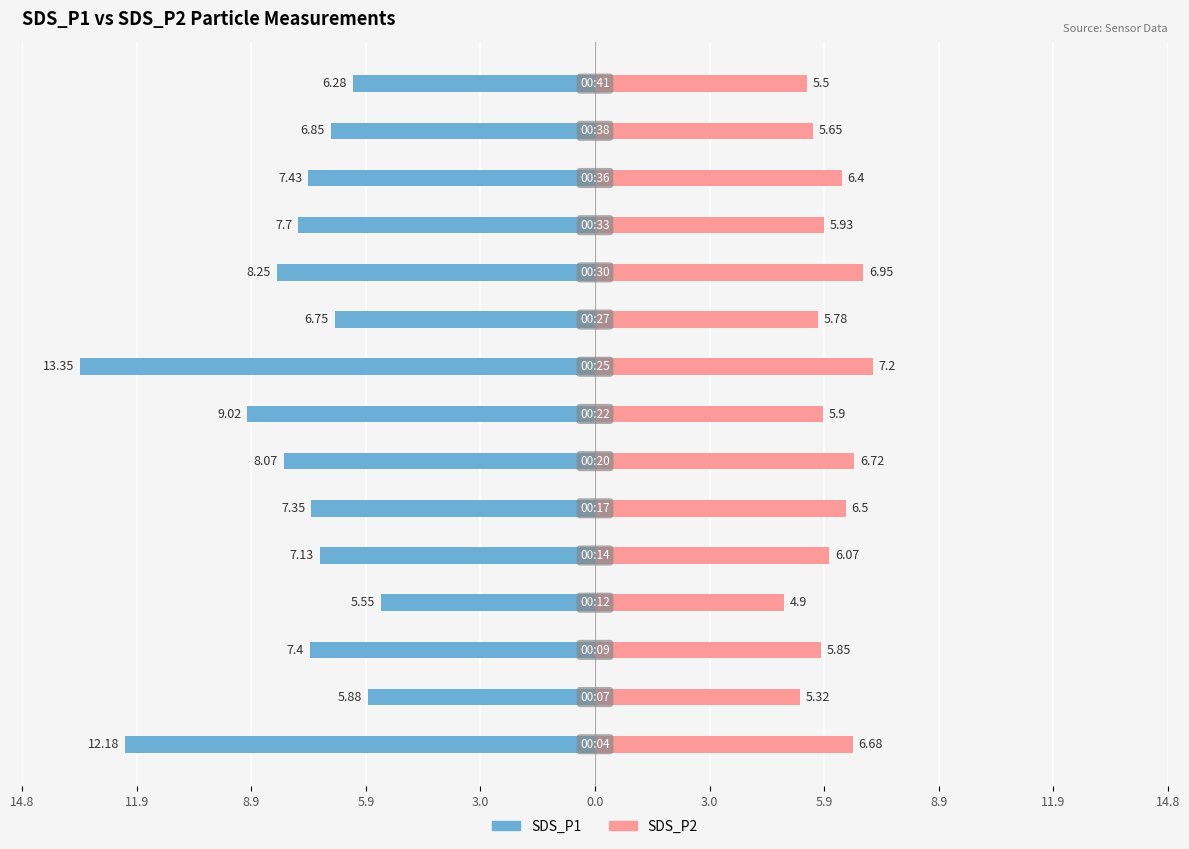

What is the average value of the SDS_P1 series?

-7.9